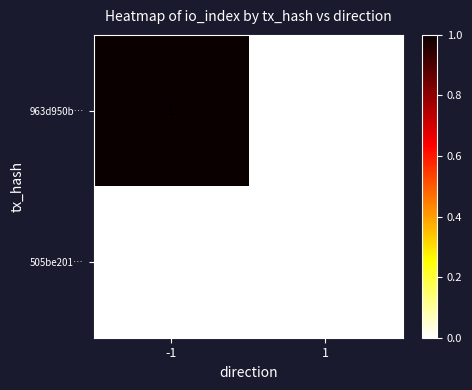

Rank the series by their maximum value, from lowest to highest.

505be201…, 963d950b…